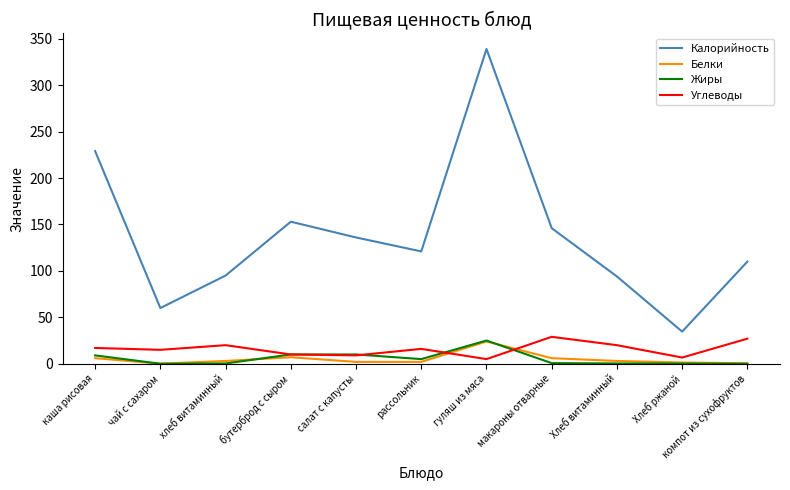

Which series changed the most between каша рисовая and хлеб витаминный?

Калорийность